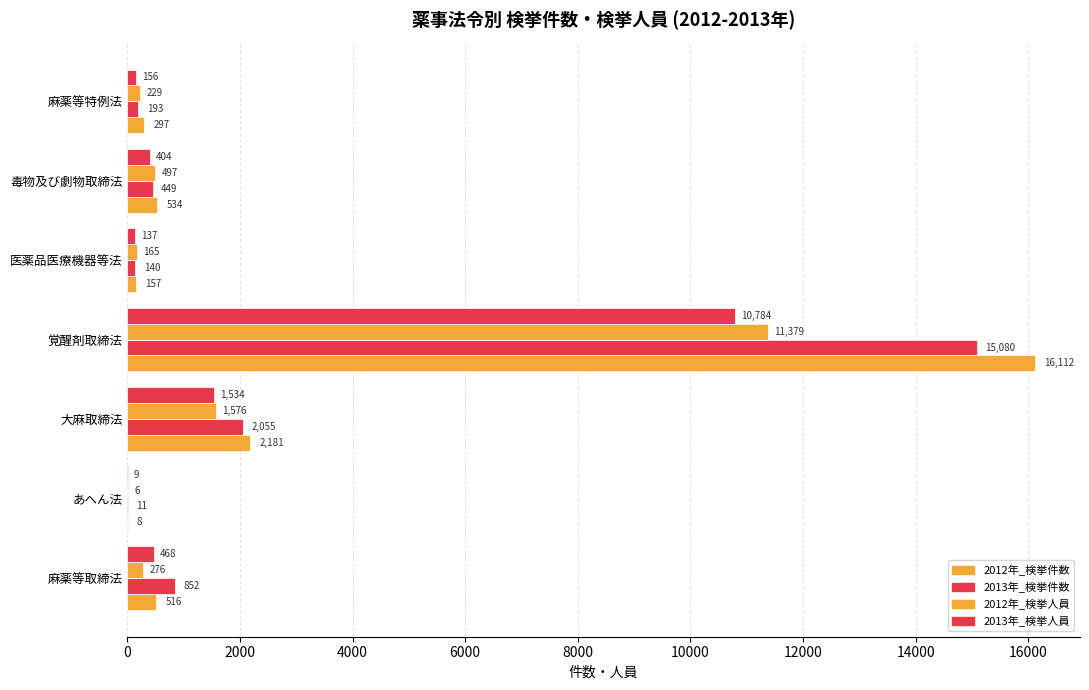

Which series has the largest range (max minus min)?

2012年_検挙件数